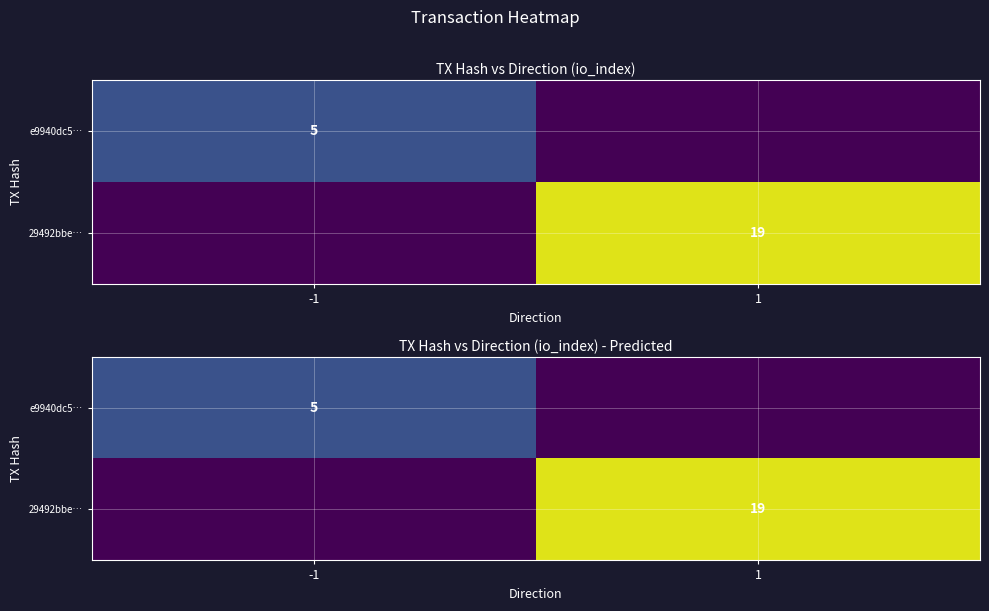

The e9940dc5… series shows 5 at -1. True or false?

True